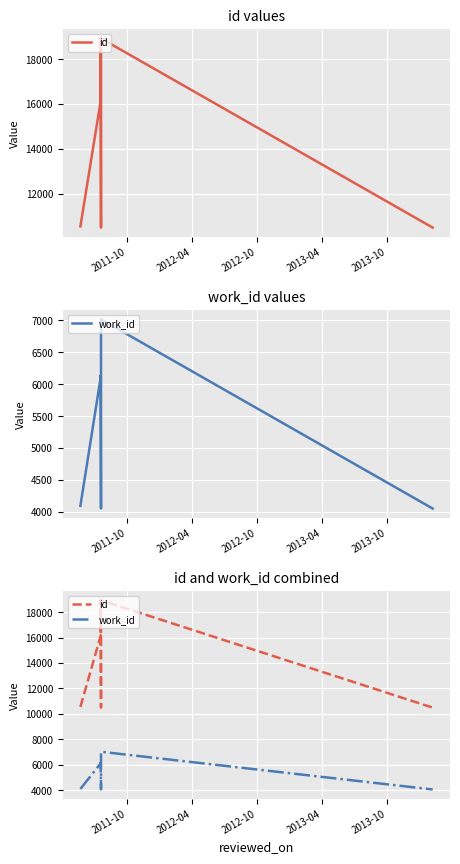

At how many categories does at least one series exceed 18609?

2